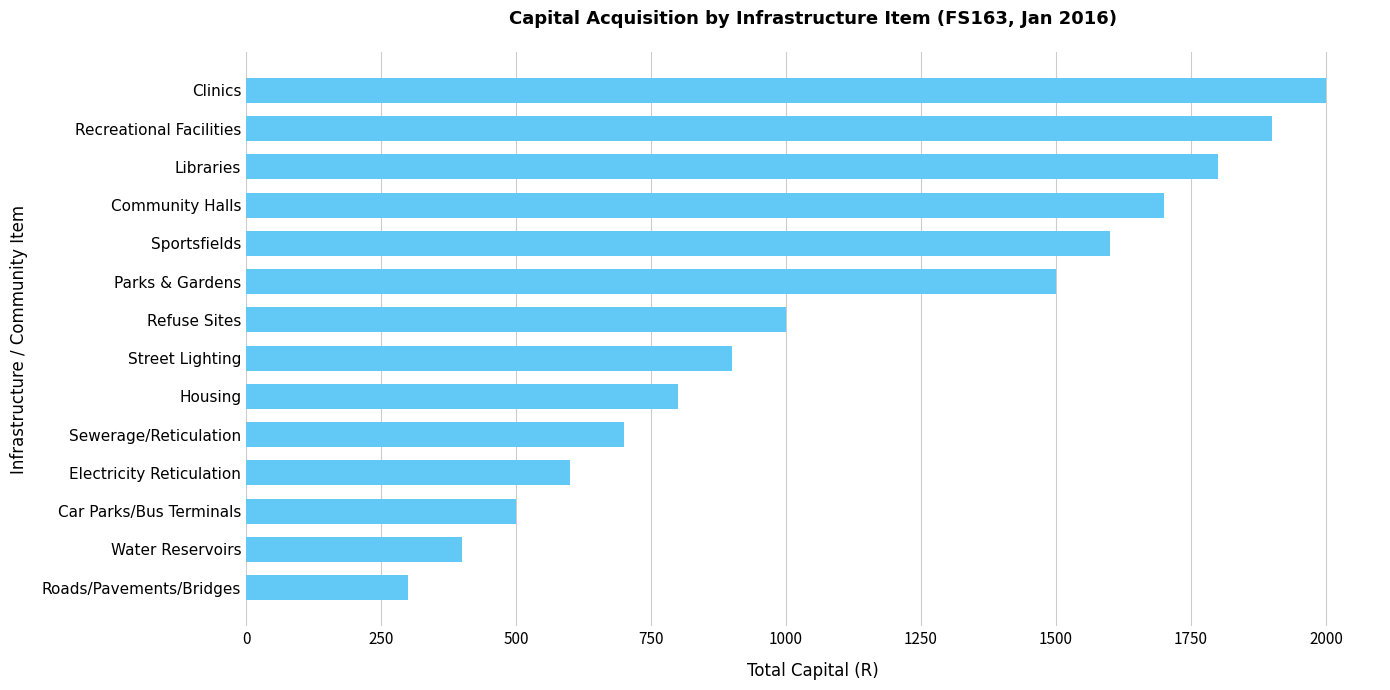

Is it true that the value at Car Parks/Bus Terminals is 112?

False